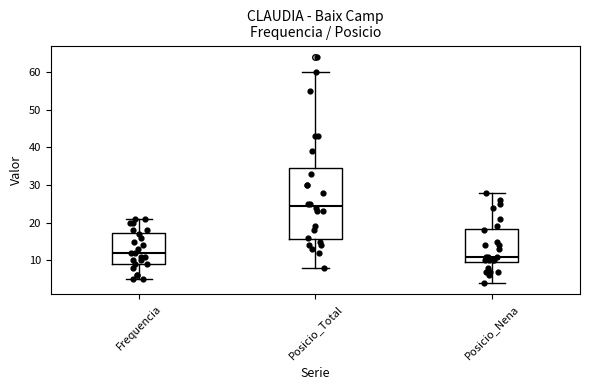

Which box has the highest median line?

Posicio_Total